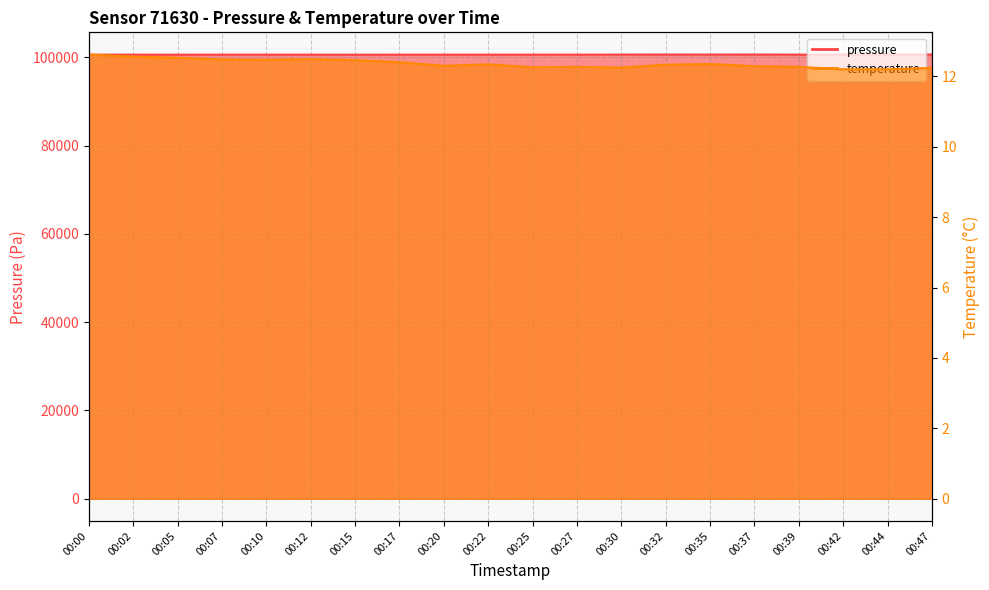

At which label is pressure closest to 100629?

00:30